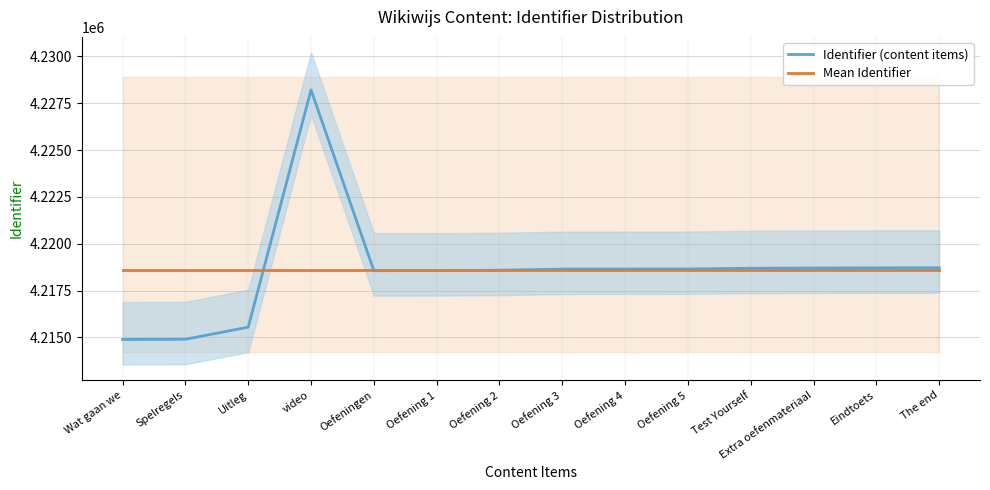

What is the sum of the Mean Identifier values at Oefening 3 and video?

8437150.4